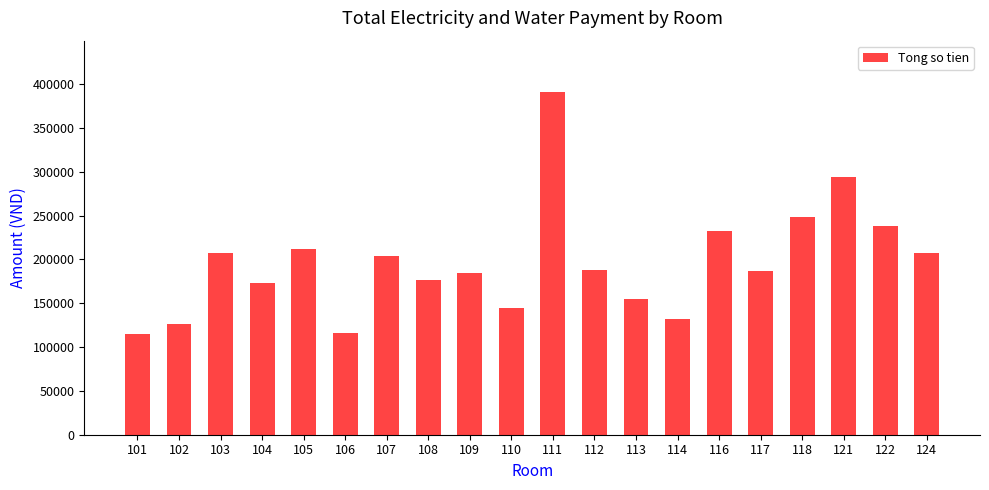

How many values are below 188000?

10